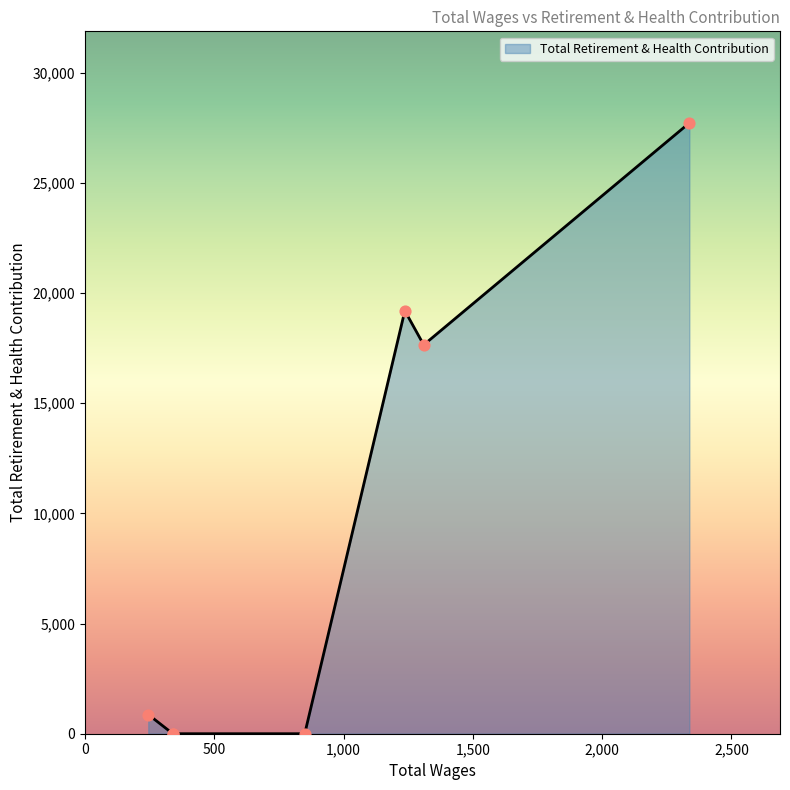

Between 1310.0 and 245.0, which is larger?

1310.0